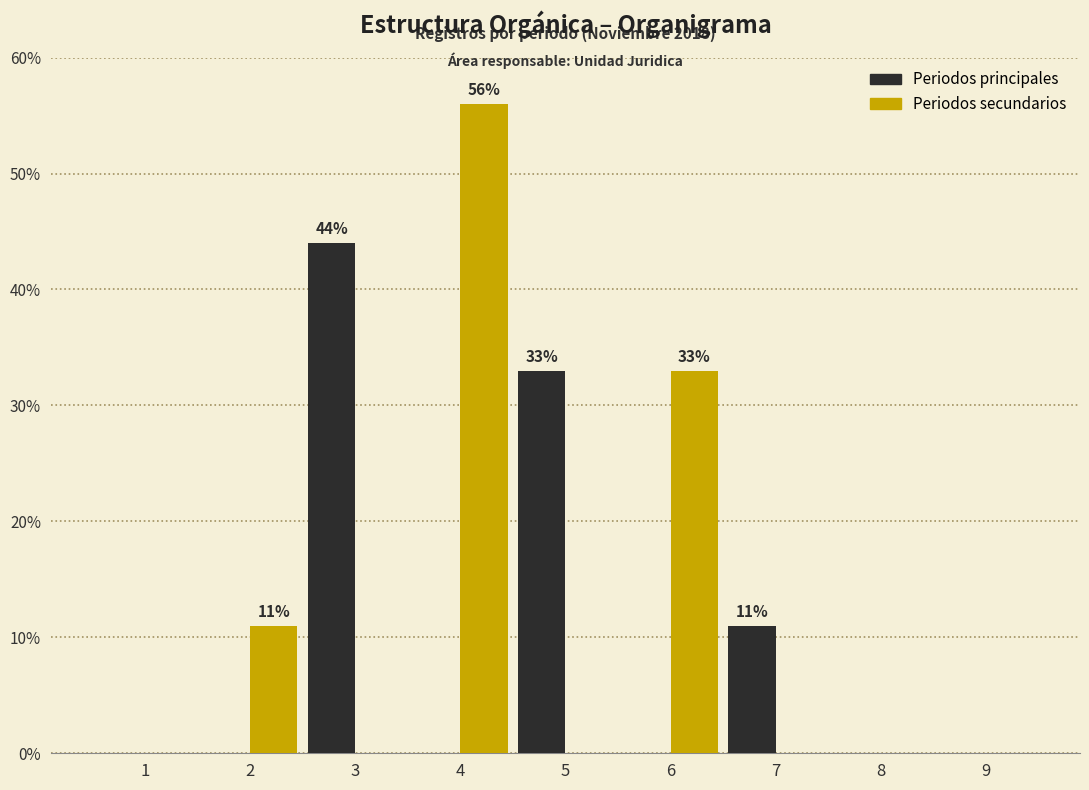

What is the maximum value shown in the chart?

56